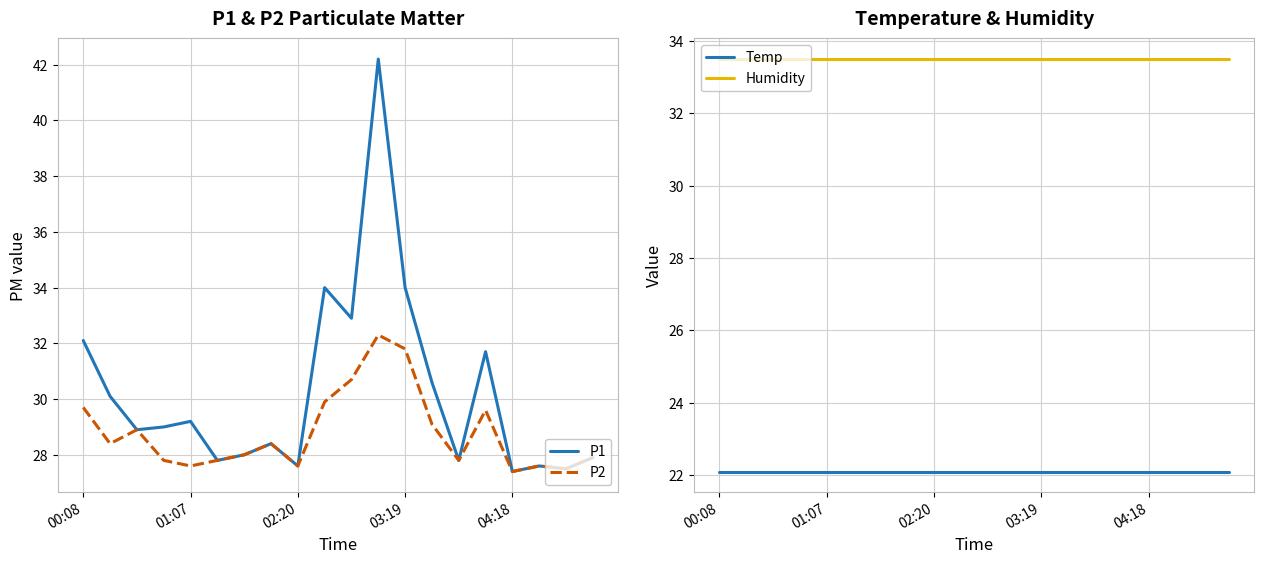

In P2, how many points are higher than both neighbors (excluding endpoints)?

5